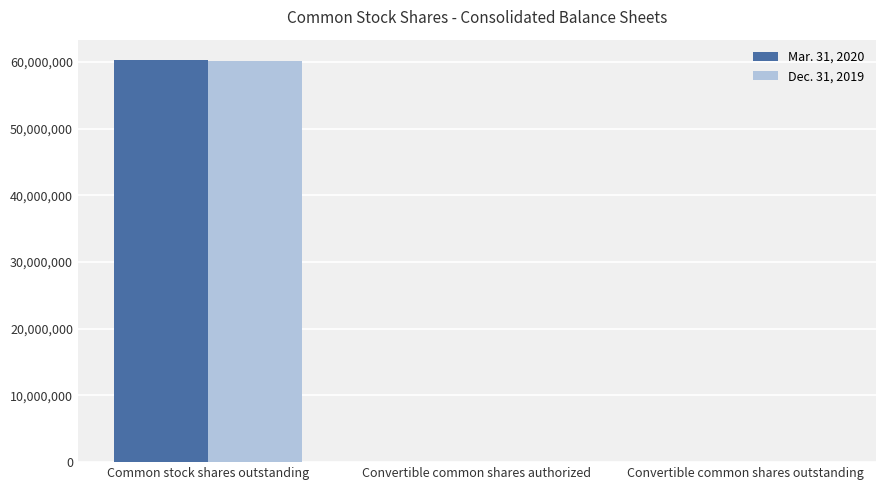

True or false: Mar. 31, 2020 has a value of 50000 at Convertible common shares outstanding.

True